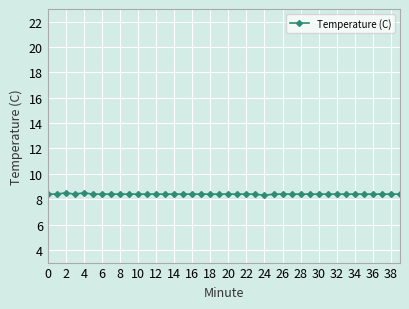

How many values are between 8 and 9?

40